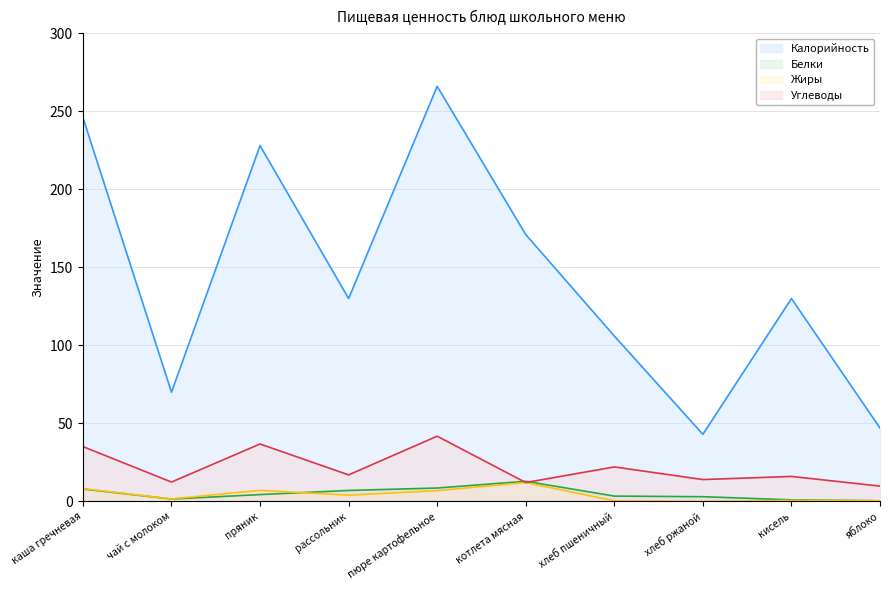

The Жиры series shows 6.9 at пюре картофельное. True or false?

True